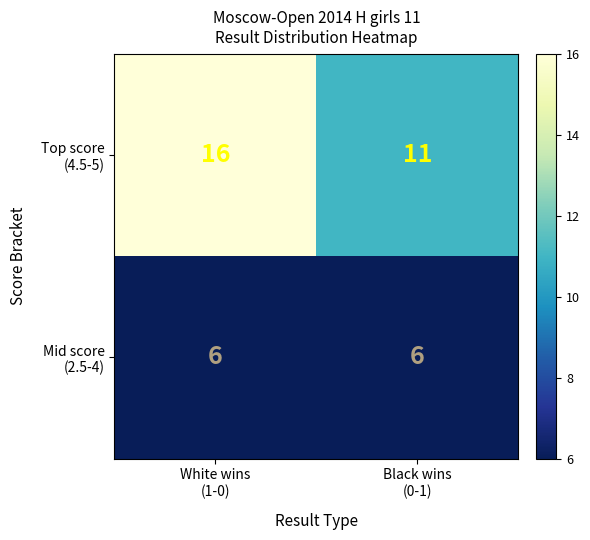

What is the greatest value displayed?

16